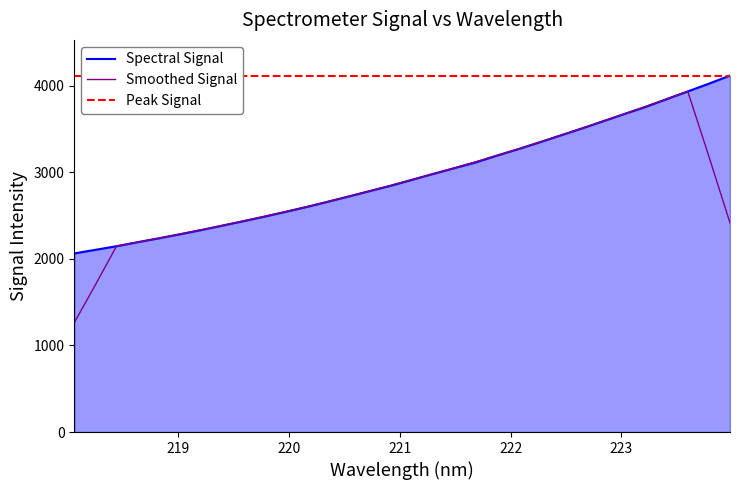

What is the maximum value for Spectral Signal?

4116.0